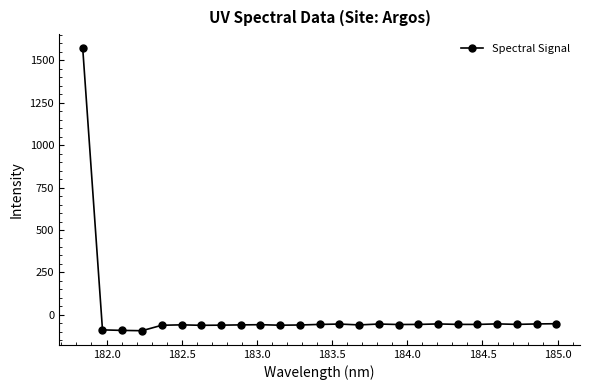

What is the value of the 7th point from the left?

-62.0